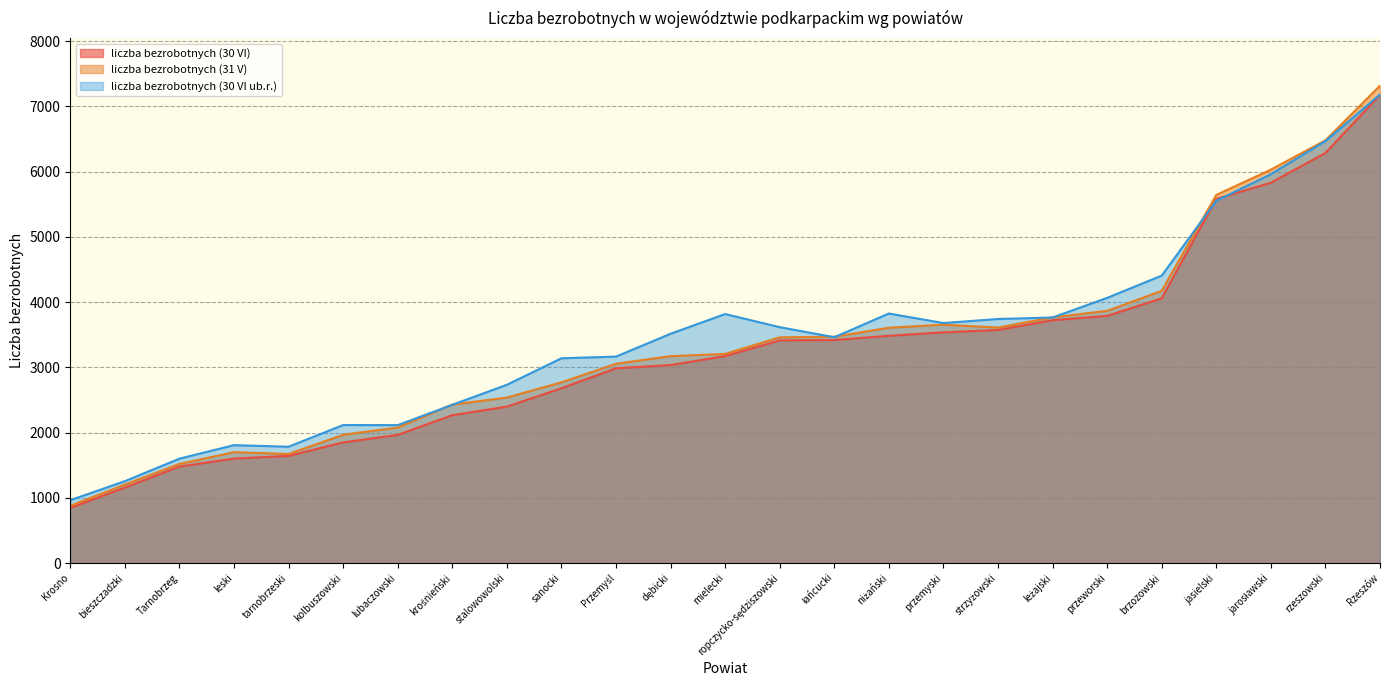

True or false: liczba bezrobotnych (31 V) and liczba bezrobotnych (30 VI) intersect in this chart.

False